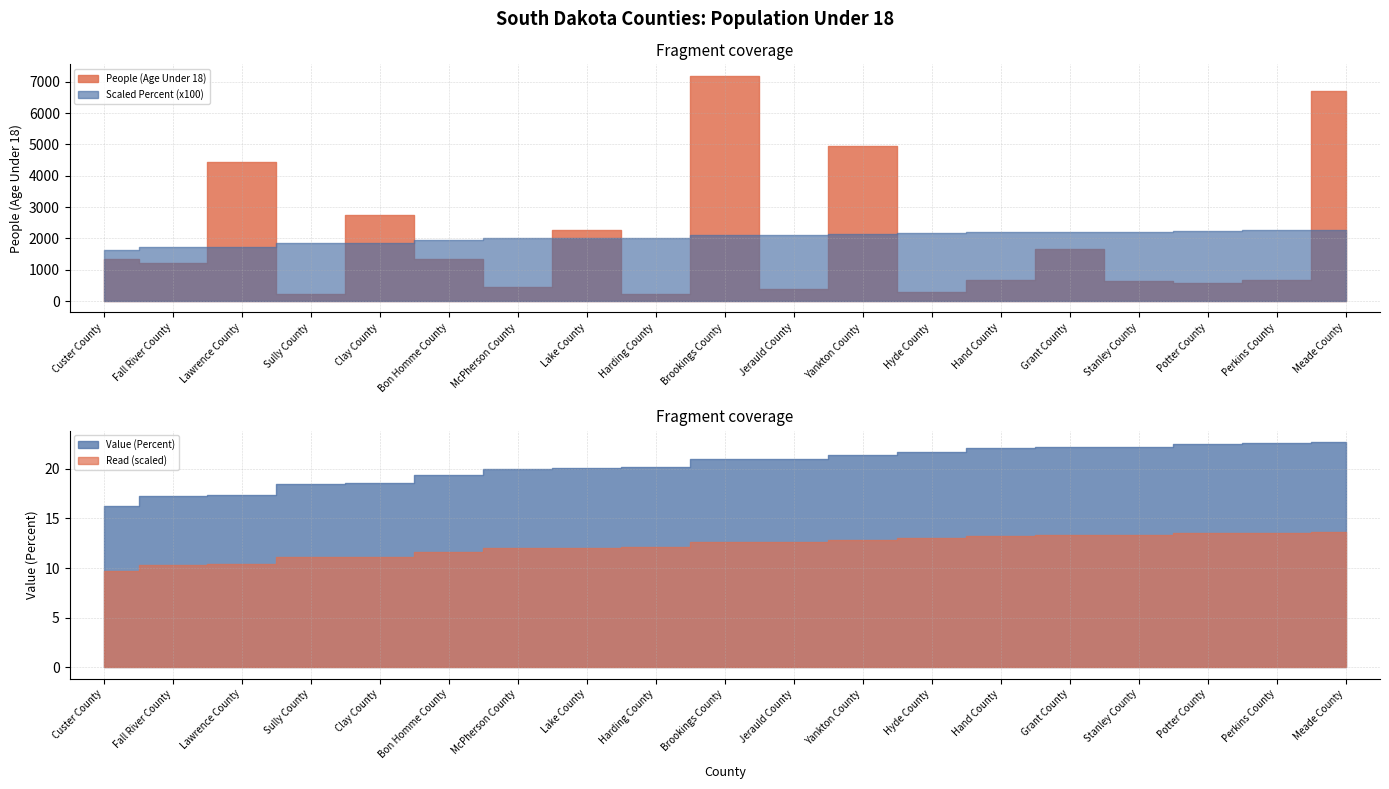

Is it true that Value (Percent) equals 22.2 at Stanley County?

True